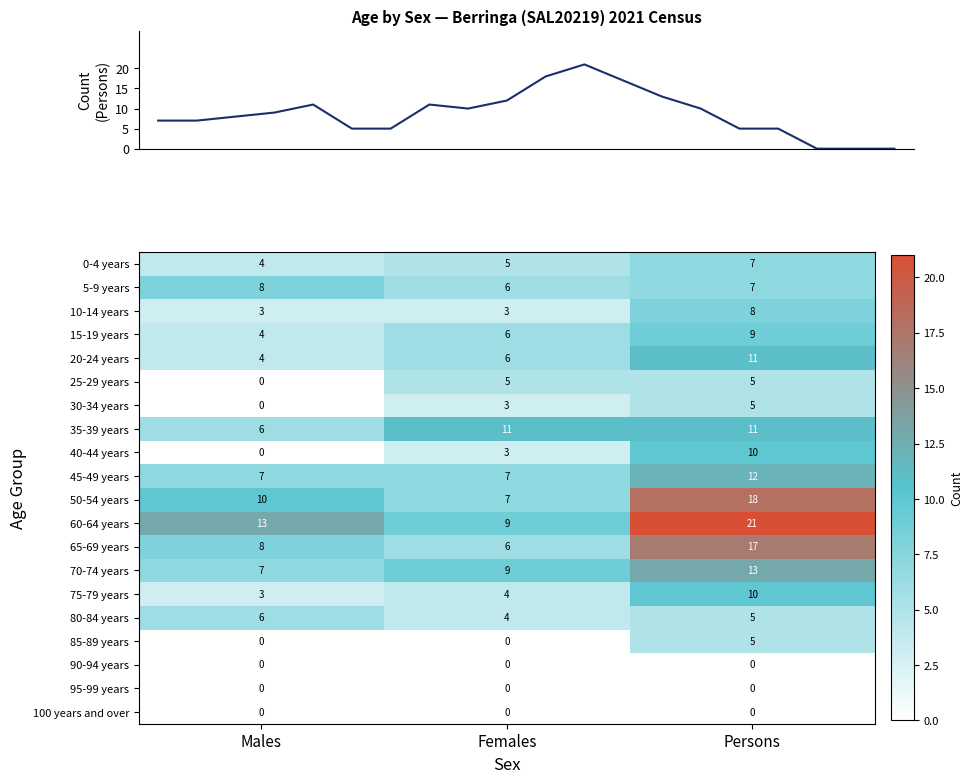

At how many categories does at least one series exceed 4?

3